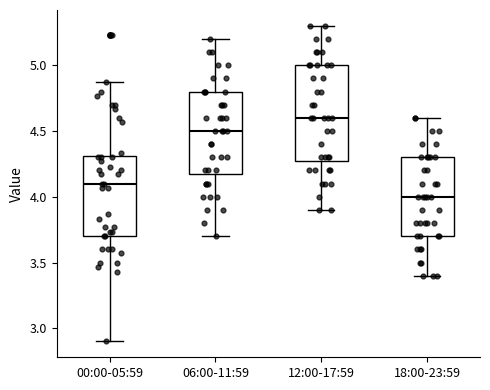

Reading left to right, read every box against the y-axis: the position of its median line, the range the box covers, and the ends of its whiskers. The values are not printed on the chart, so give them approximately, as read against the axis.

00:00-05:59: median 4.10, box 3.70 to 4.30, whiskers 2.90 to 4.85
06:00-11:59: median 4.50, box 4.20 to 4.80, whiskers 3.70 to 5.20
12:00-17:59: median 4.60, box 4.30 to 5.00, whiskers 3.90 to 5.30
18:00-23:59: median 4.00, box 3.70 to 4.30, whiskers 3.40 to 4.60